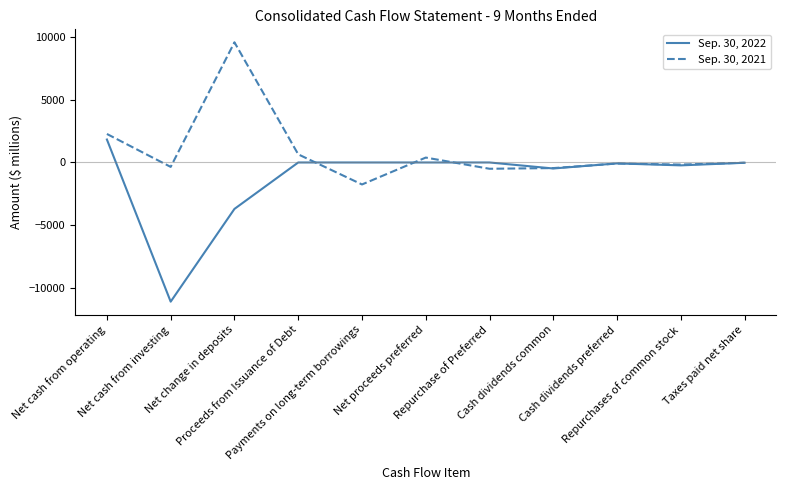

What are all the series names shown in the legend?

Sep. 30, 2022, Sep. 30, 2021